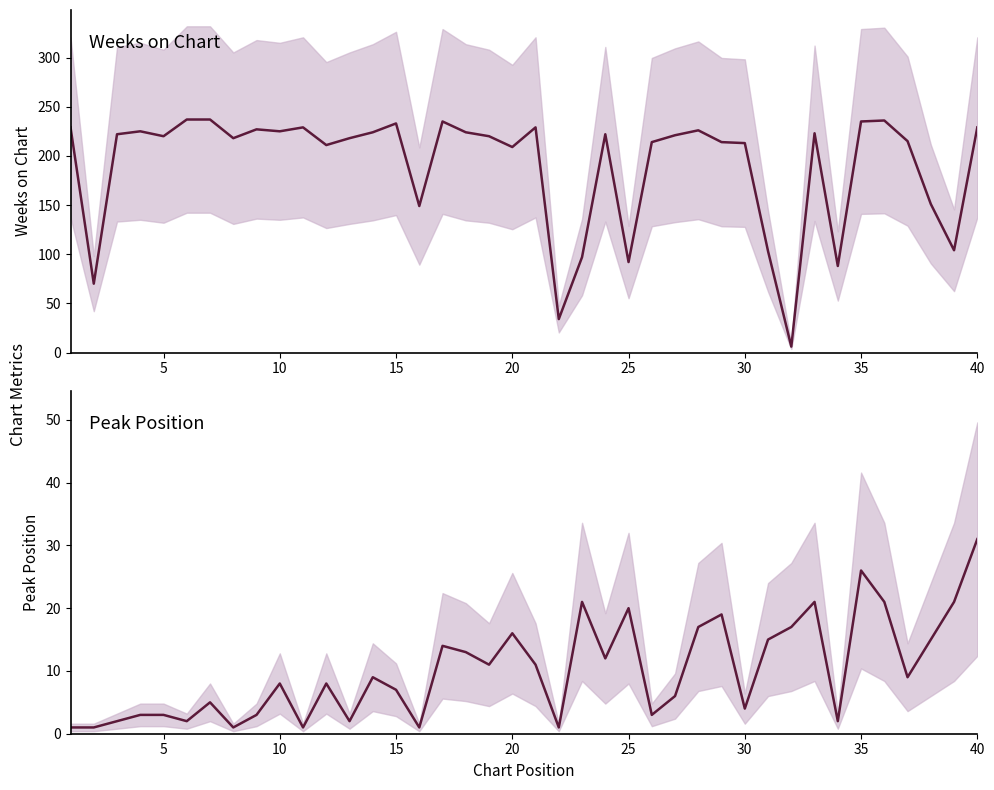

What is the value of the Peak Position point at the 12th from the left?

8